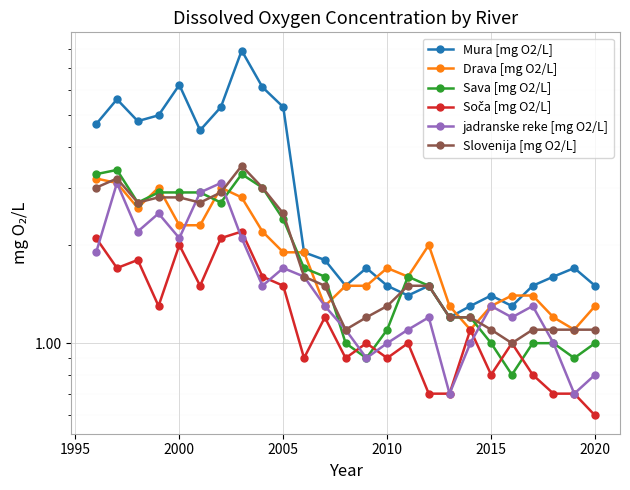

What is the sum of all Drava [mg O2/L] values?

48.0